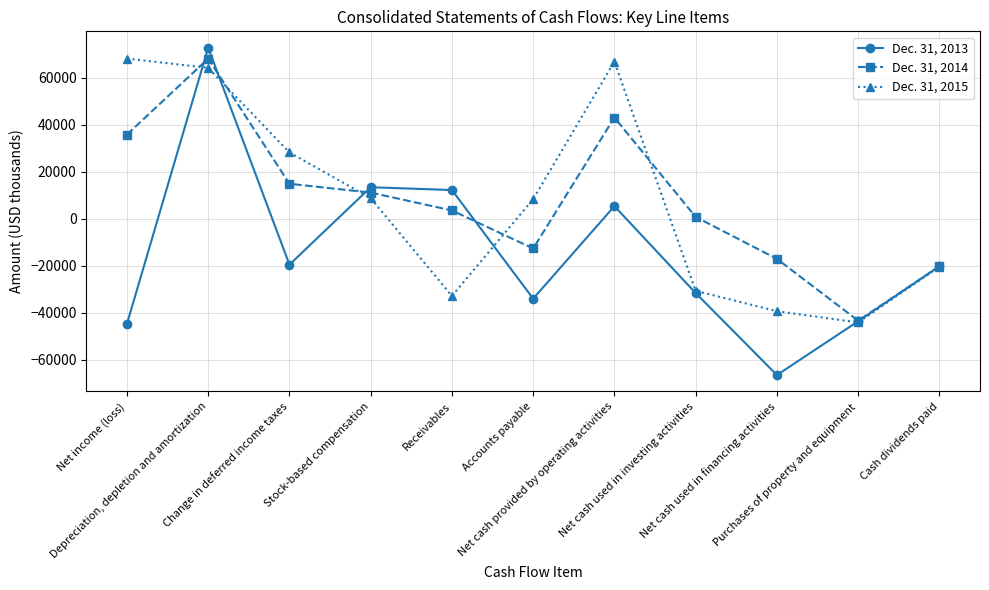

What is the value of the Dec. 31, 2013 point at the 6th from the left?

-34048